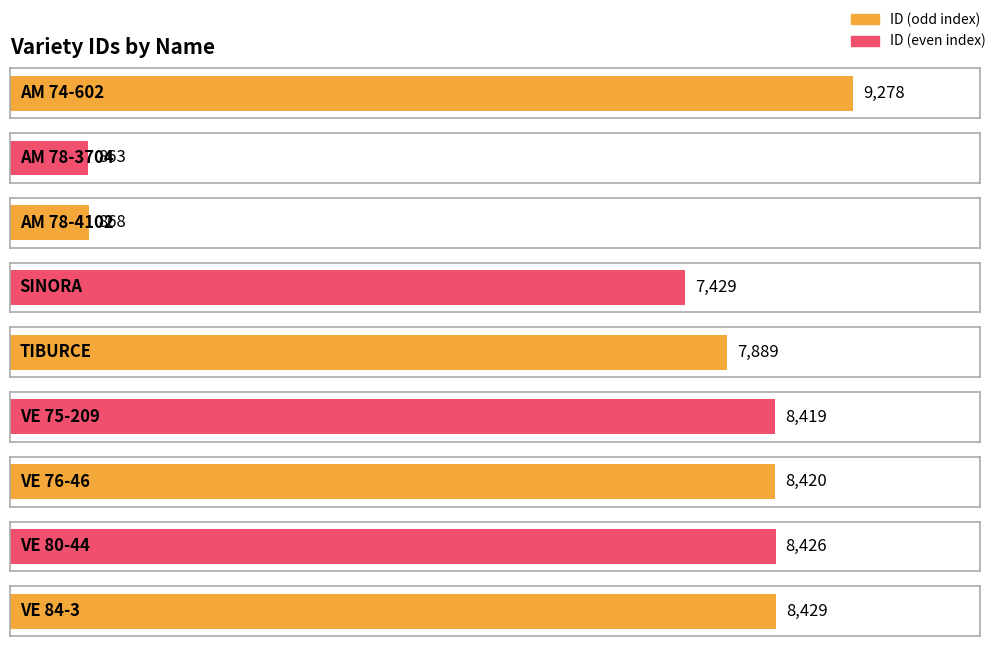

Which label corresponds to the largest value in the chart?

AM 74-602